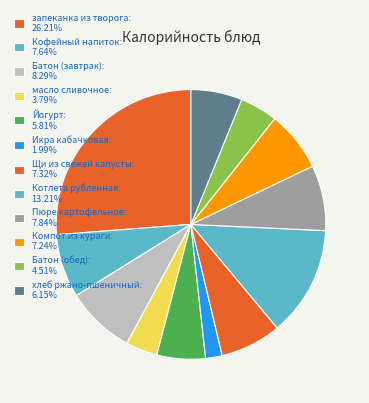

Which category has the biggest portion of the pie?

запеканка из творога